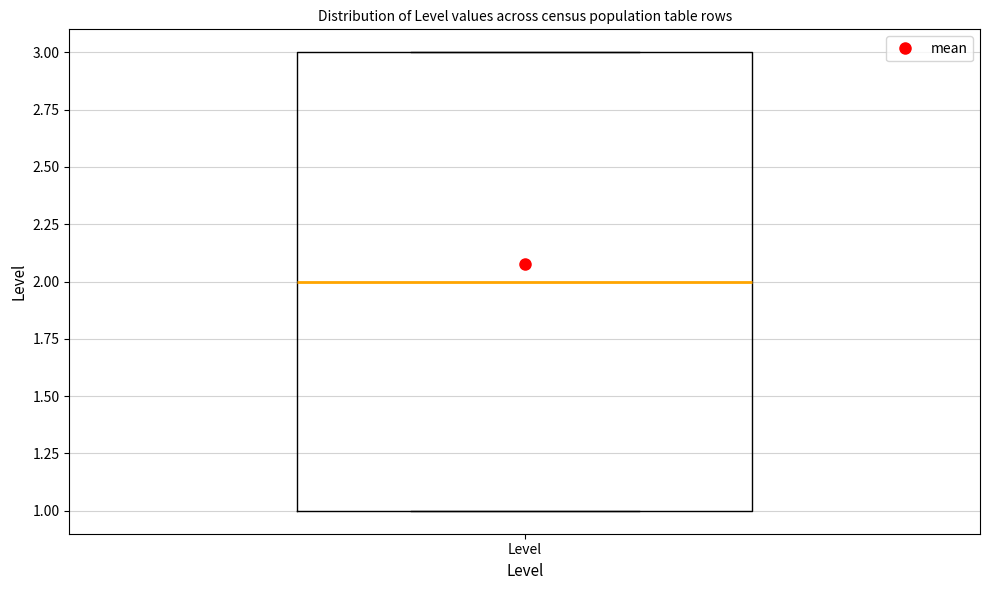

Transcribe this box plot: give where the median line is, the range the box spans, and where the two whiskers end, as read against the y-axis. The values are not printed on the chart, so give them approximately, as read against the axis.

median 2, box 1 to 3, whiskers 1 to 3